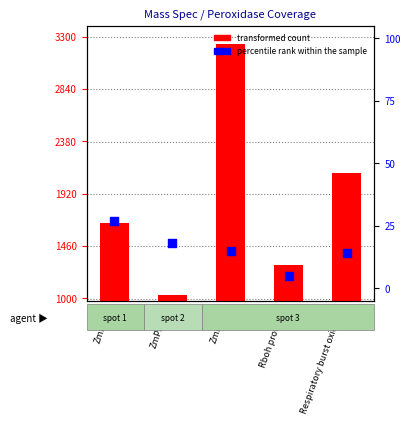

Which series reaches the maximum Y coordinate?

transformed count